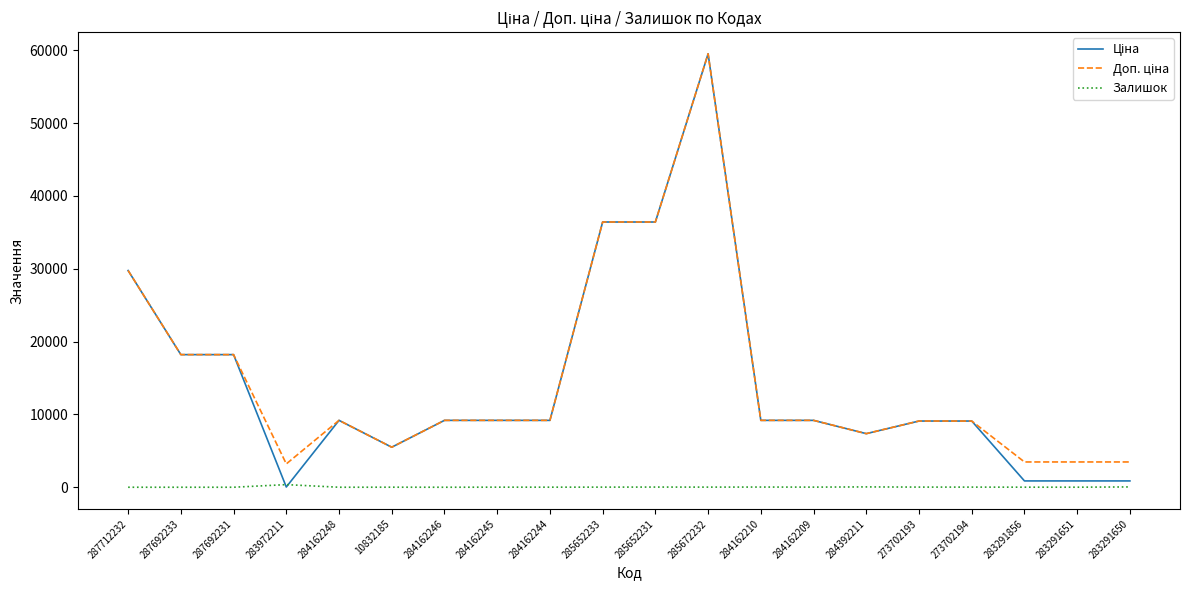

What is the maximum value shown in the chart?

59523.0